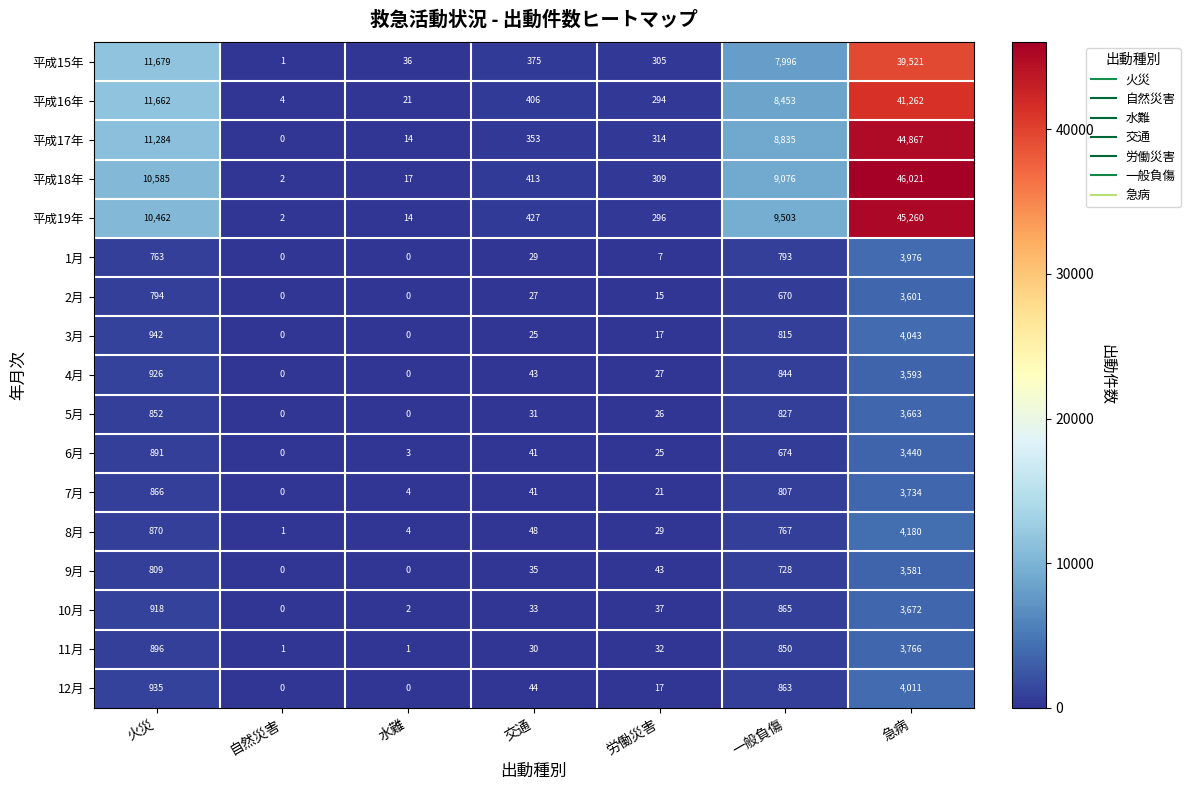

List the series in order of their peak value, highest first.

平成18年, 平成19年, 平成17年, 平成16年, 平成15年, 8月, 3月, 12月, 1月, 11月, 7月, 10月, 5月, 2月, 4月, 9月, 6月